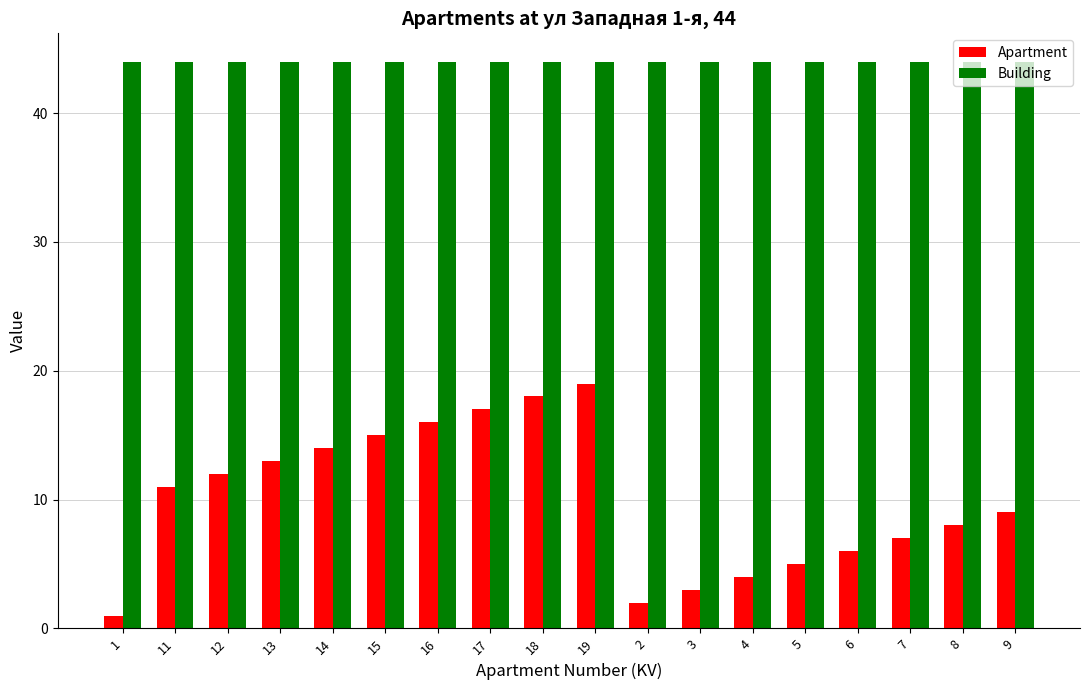

Which series has the largest total across all categories?

Building